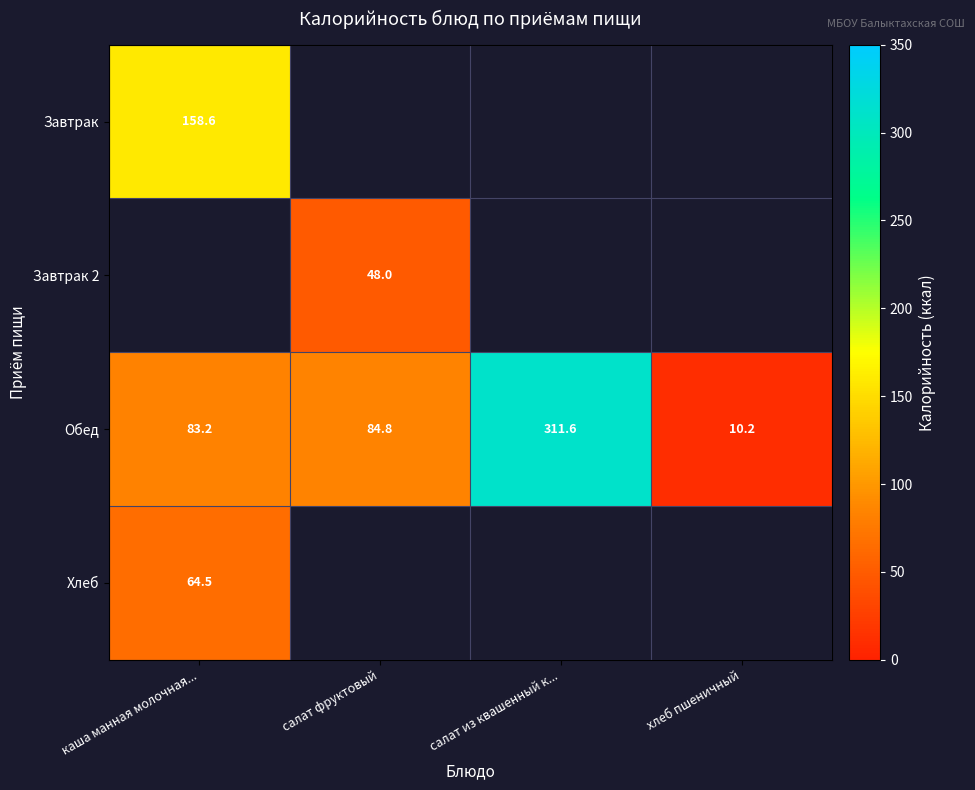

What is the maximum value for Обед?

311.6